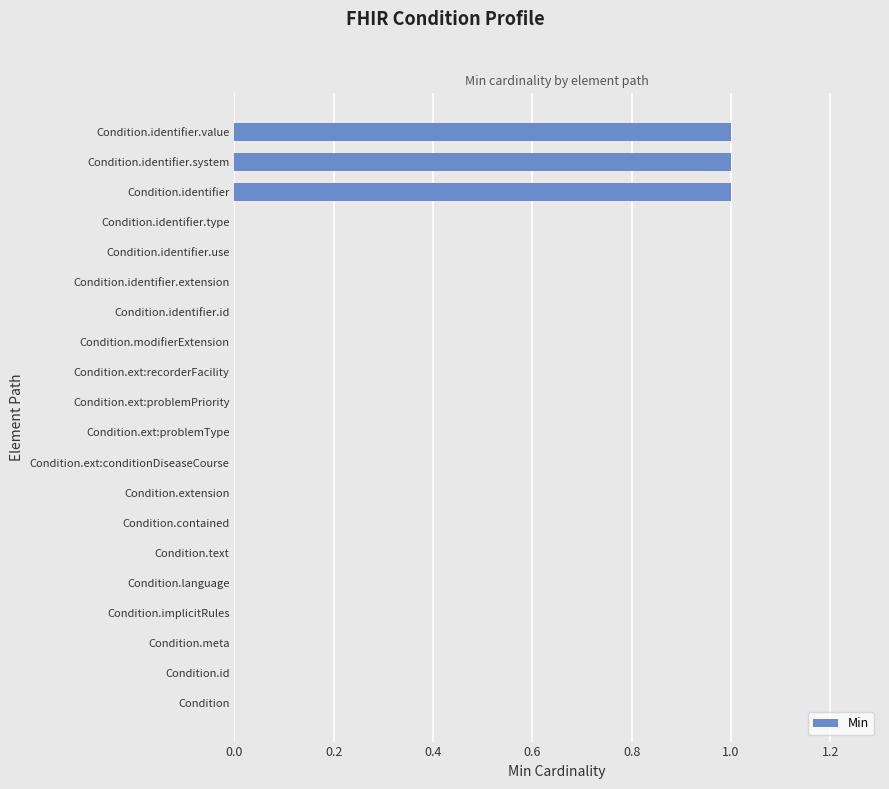

How many series are shown in this chart?

1